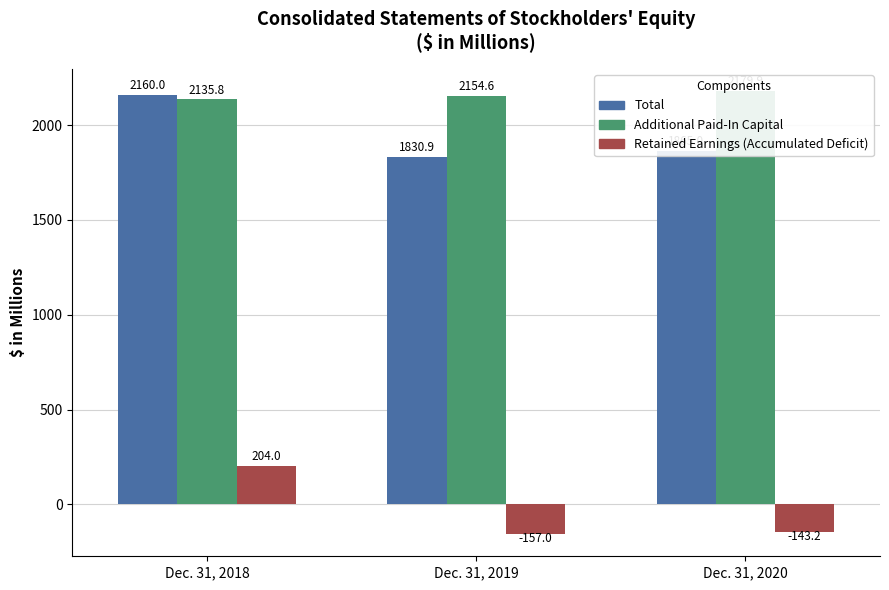

What is the total value across all series at Dec. 31, 2020?

3901.7